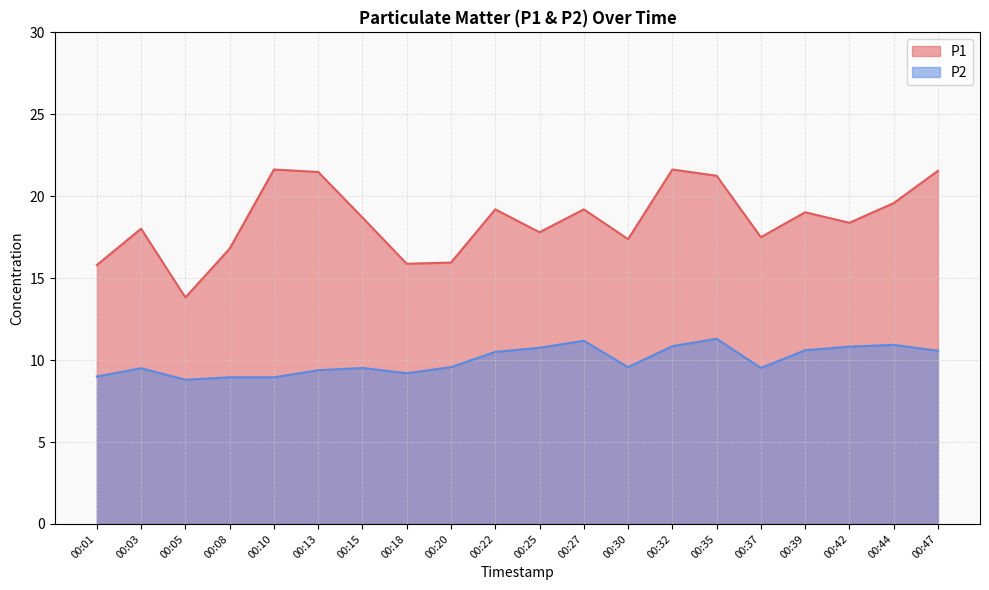

What is the difference between the maximum and minimum values in the P1 series?

7.8